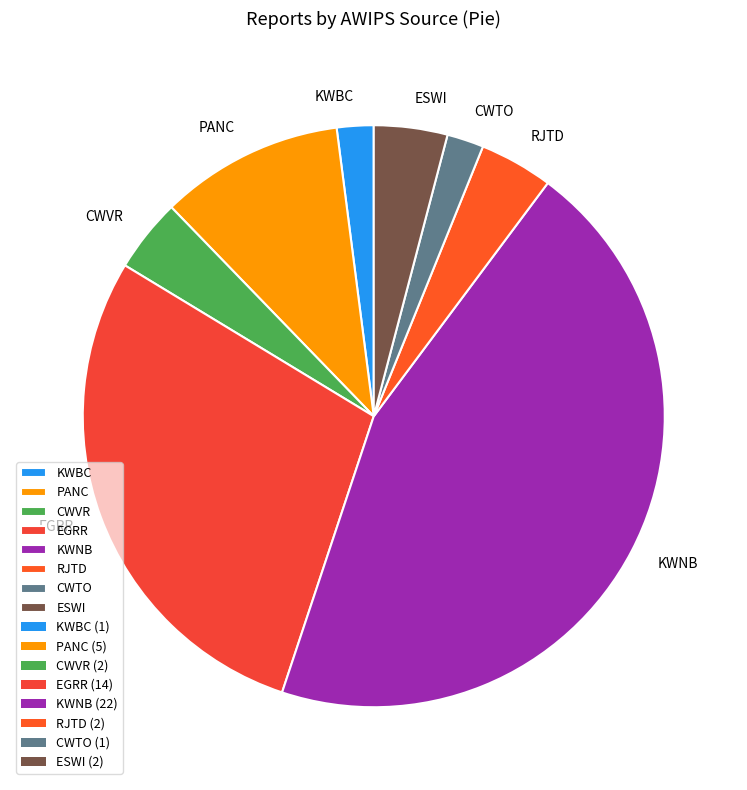

Which category has the biggest portion of the pie?

KWNB